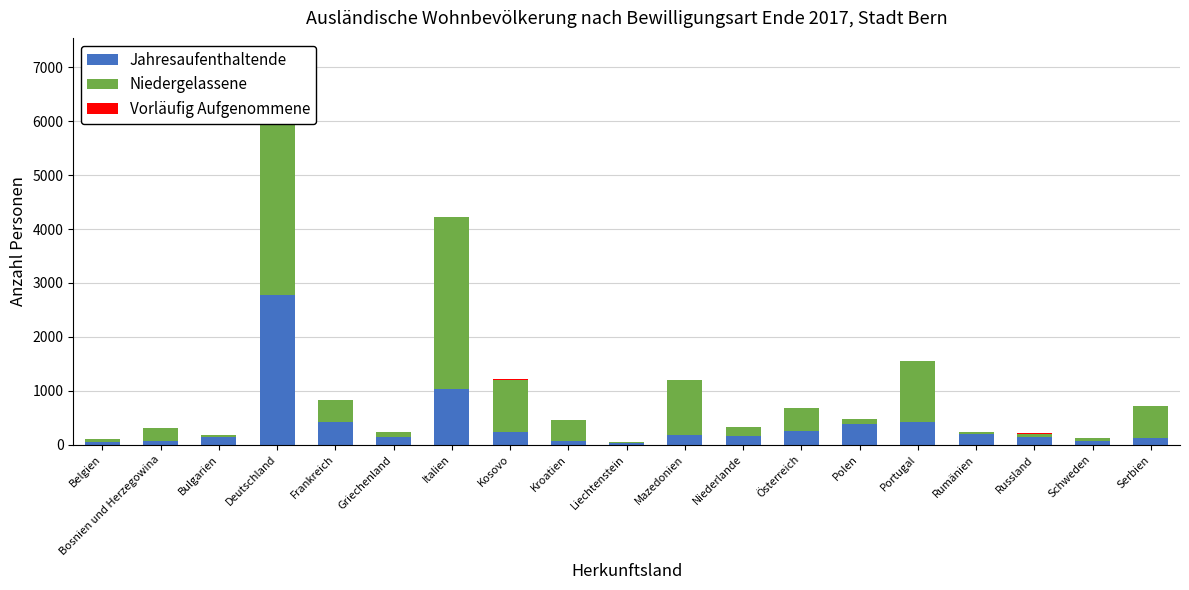

At how many categories does at least one series exceed 910?

5